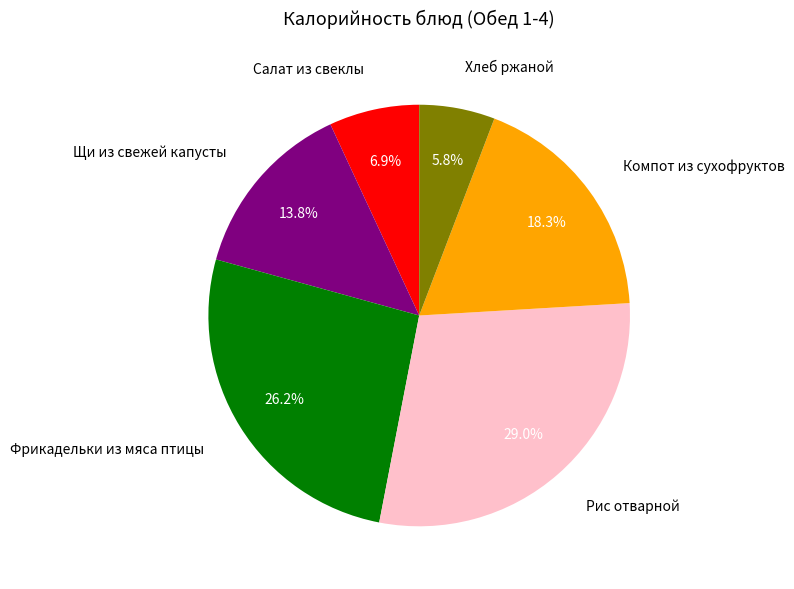

Does Хлеб ржаной represent more than half of the total?

No